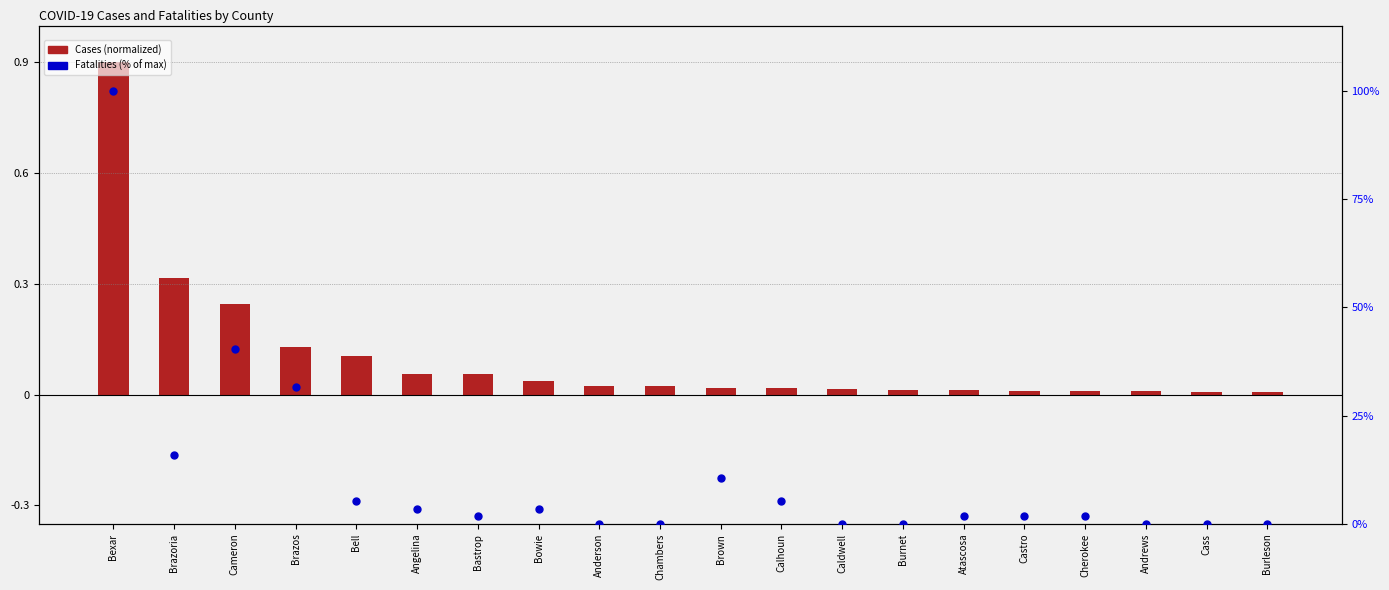

Which series has the largest Y range (max minus min)?

Fatalities (% of max)